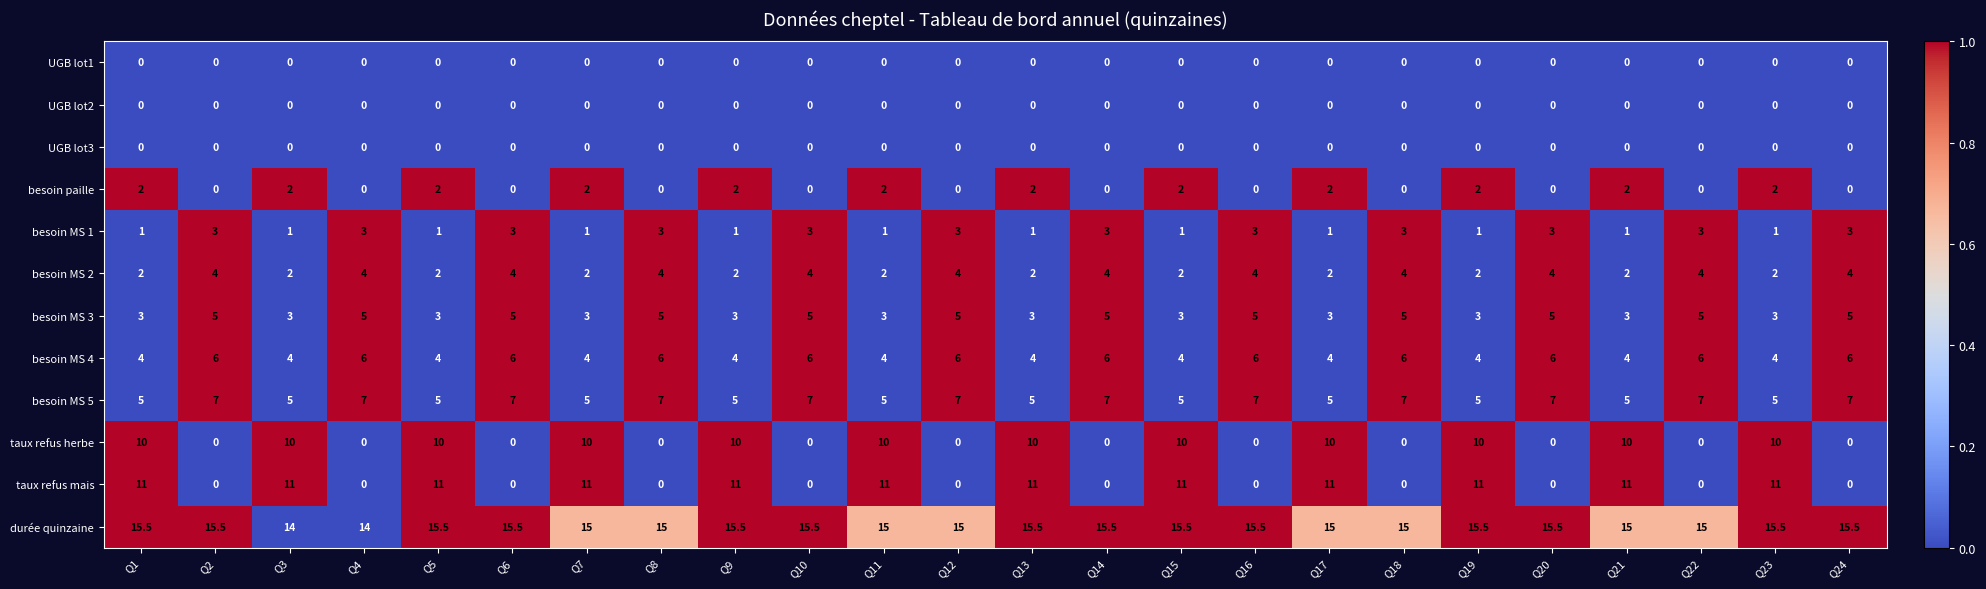

How many besoin MS 4 values are between 4 and 6?

24